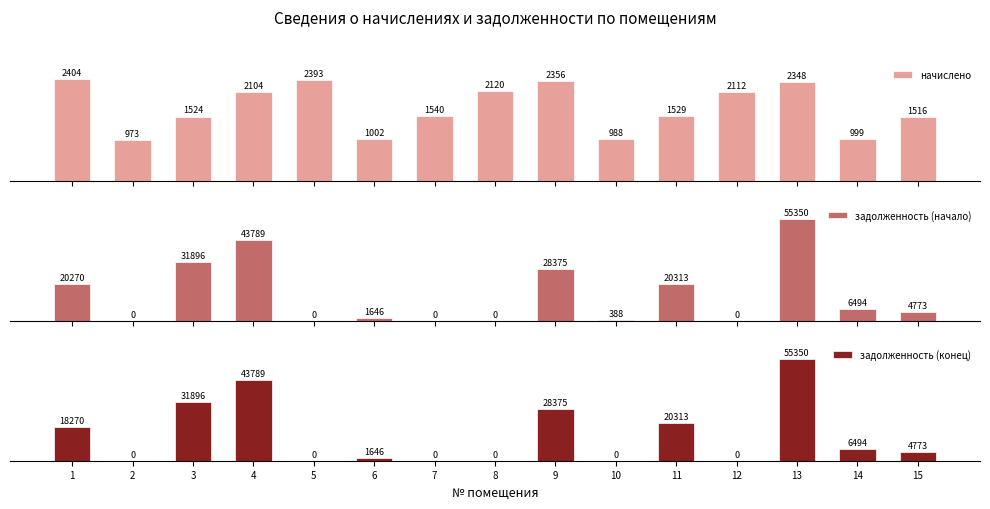

What is the difference between the second highest and minimum values in the задолженность (начало) series?

43789.0